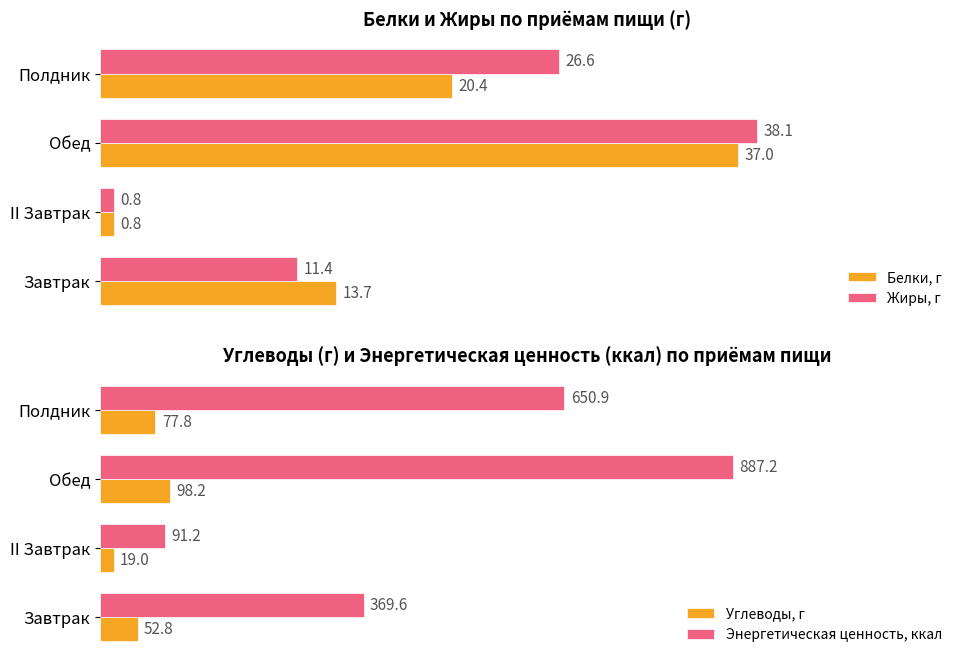

Does the chart contain any negative values?

No